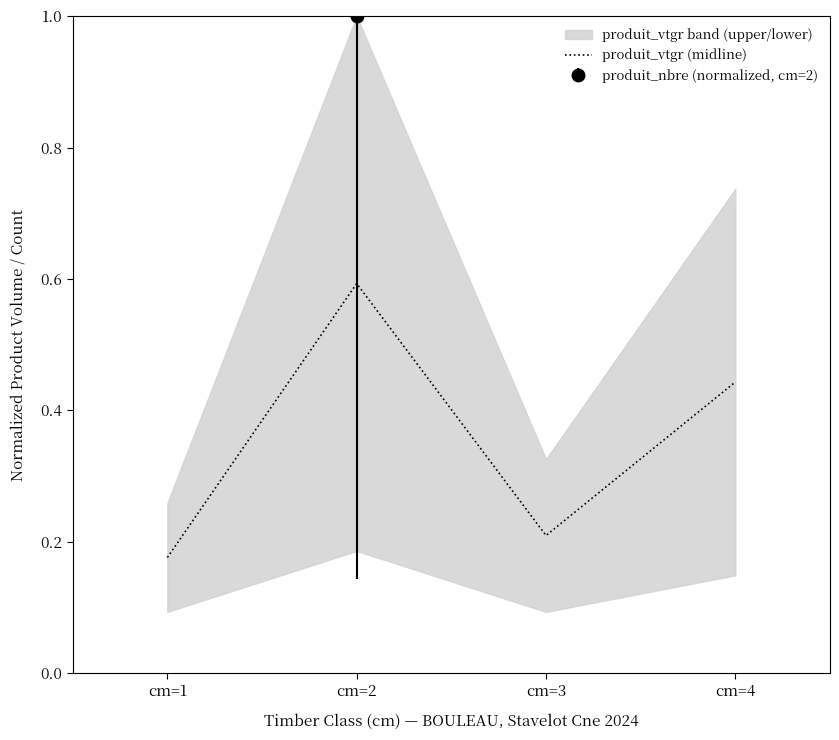

Reading right to left, extract all data points from this chart.

cm=4=0.4	cm=3=0.2	cm=2=0.6	cm=1=0.2